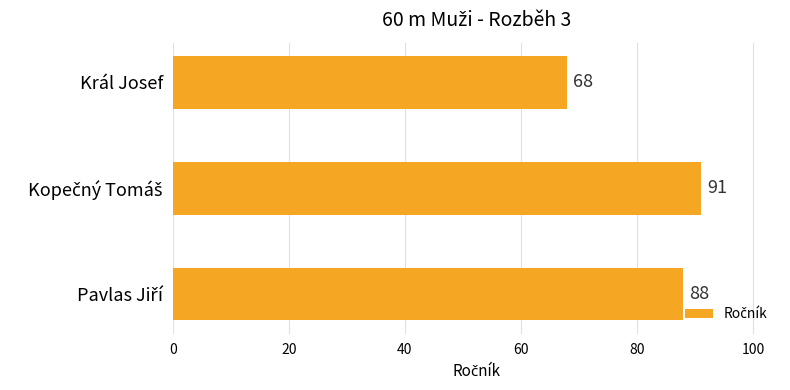

What is the approximate value at Král Josef?

68